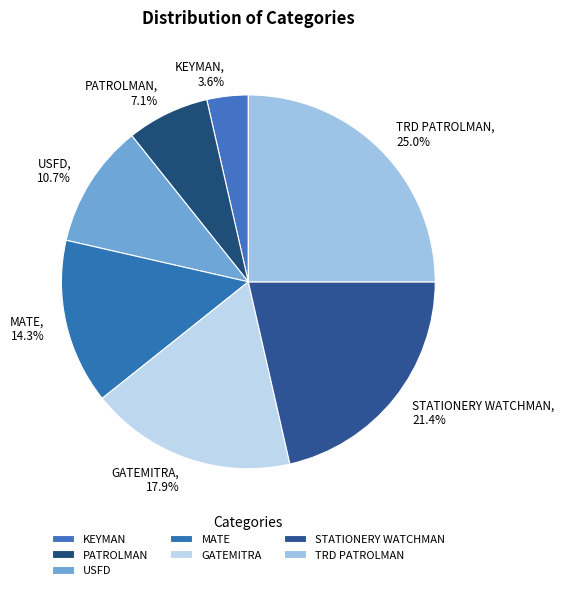

How much of the chart is everything except STATIONERY WATCHMAN?

78.6%